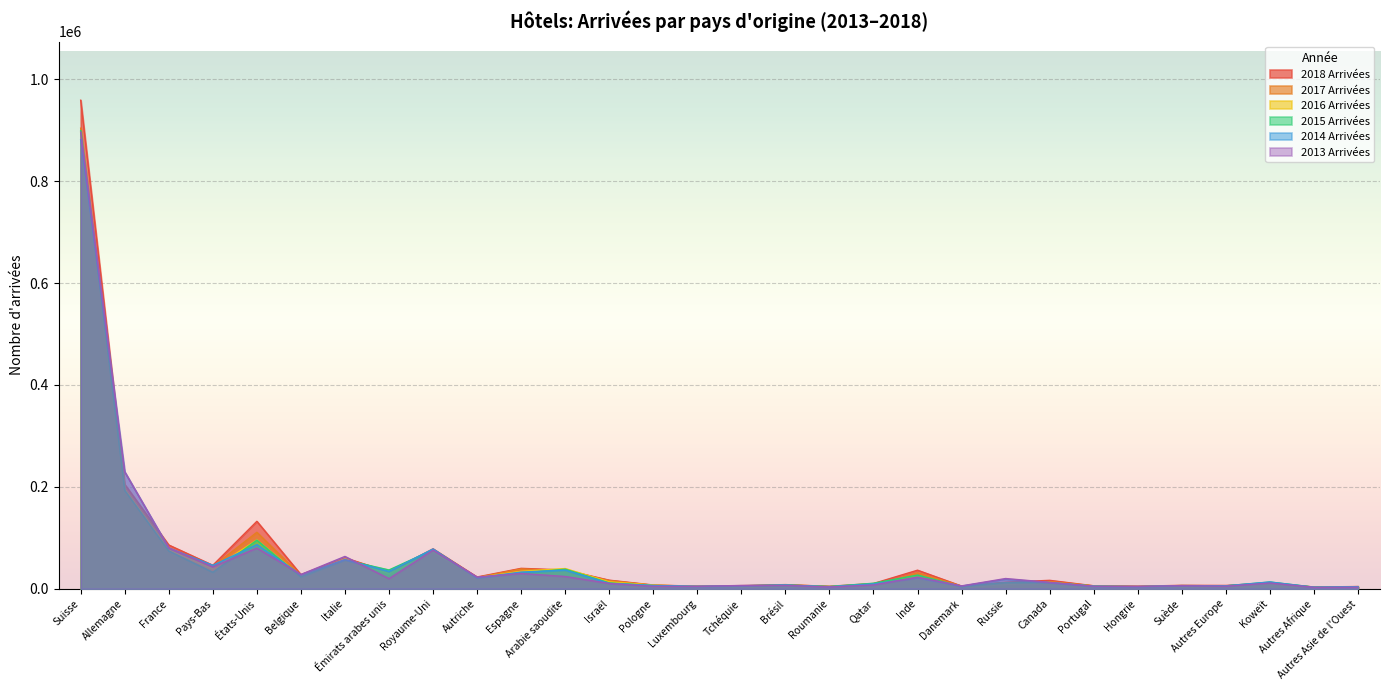

Reading left to right, extract all data points from this chart.

2018 Arrivées: 958865	204964	85914	46139	132410	27853	60727	33005	78421	23121	40137	36826	16907	7404	5051	6230	7905	4919	10380	36465	5353	12824	16584	5861	5045	6769	6556	11440	3510	4397
2017 Arrivées: 904000	197504	80484	43624	110861	26283	59514	32711	74160	22186	38855	35551	15969	6945	5012	5592	8250	4427	6448	31317	5249	11959	14063	5857	4429	6348	5728	11260	3086	4217
2016 Arrivées: 895628	195542	76178	39416	95835	24298	58925	29863	72274	22097	34247	39700	13579	7145	4738	5240	6500	3887	9656	26046	4310	9484	12142	5224	4229	5795	5185	10629	3393	3824
2015 Arrivées: 899042	192991	74109	32374	95398	23307	56658	36935	76511	21428	30743	38431	11507	6264	3949	5785	7192	4447	10872	26946	4374	12152	12213	5353	3939	5887	5665	13236	3276	3735
2014 Arrivées: 881499	229368	79960	45978	86705	27376	57306	33977	78149	21500	32795	36544	10516	6521	5025	5924	7575	3932	9521	21425	5217	18516	11953	4879	4373	6287	5823	13365	3086	4186
2013 Arrivées: 896234	229724	80329	42891	79942	28023	63505	19853	75841	23176	30048	24104	10515	4866	4864	6492	6683	3590	7478	22893	5685	20144	12586	5118	4796	6104	5072	11274	2991	3100